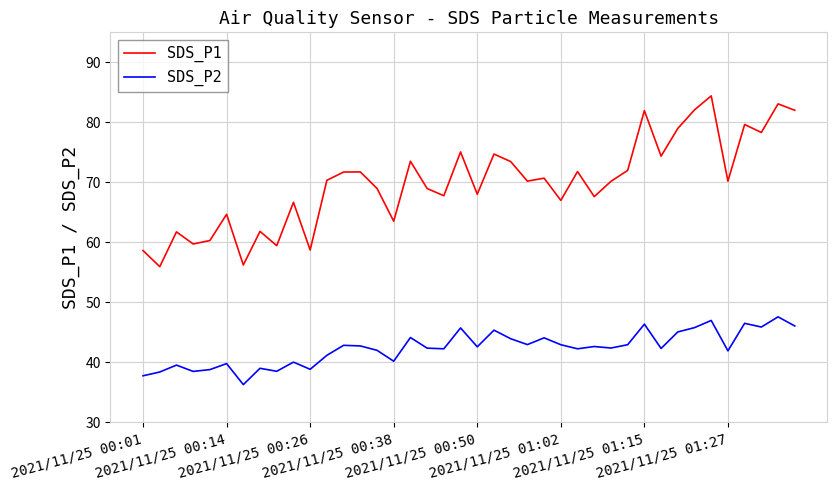

At how many categories does at least one series exceed 40?

40